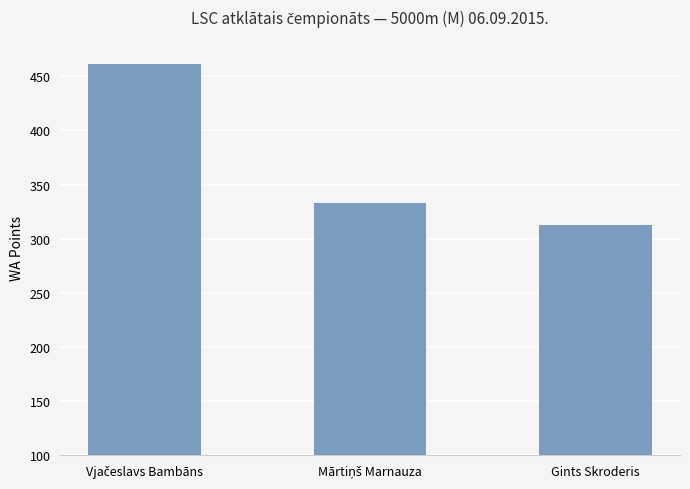

How many data points are less than 333?

1